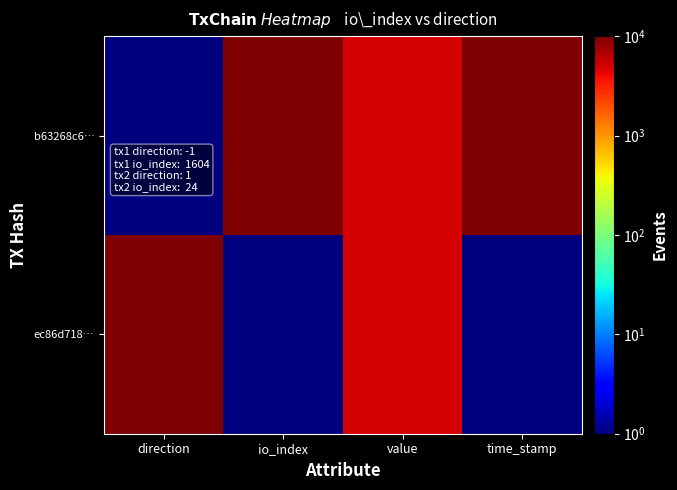

Reading left to right, transcribe all the data shown in this chart.

b63268c6…: direction=1	io_index=10001	value=5001	time_stamp=10001
ec86d718…: direction=10001	io_index=1	value=5001	time_stamp=1